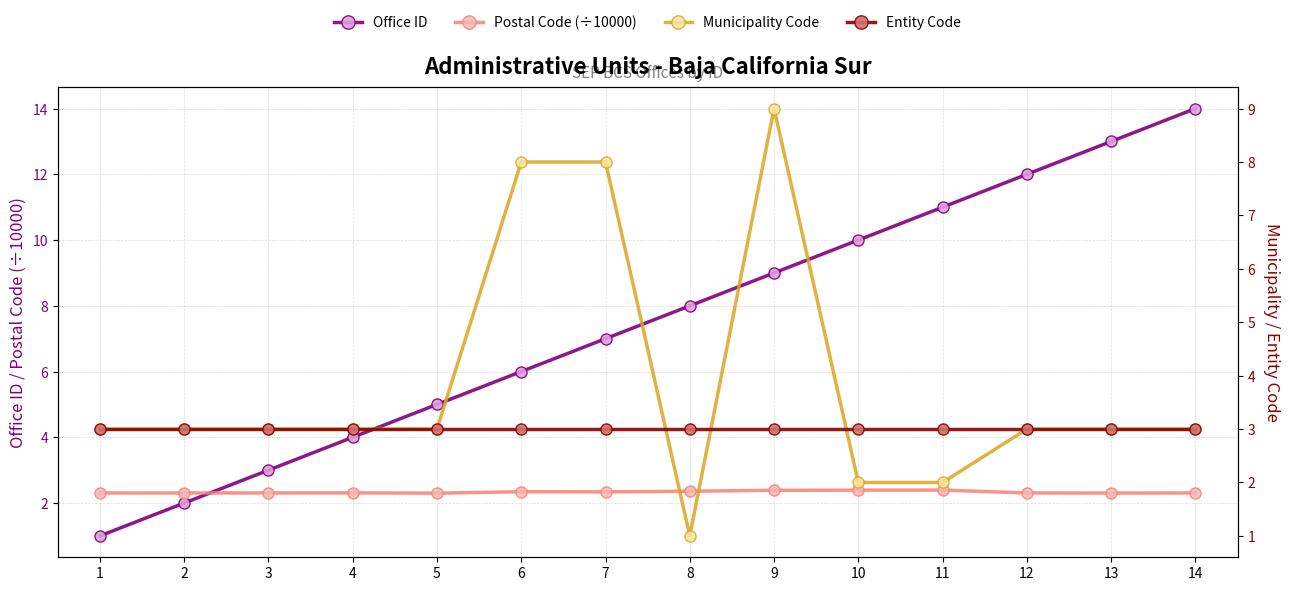

What is the minimum value shown in the chart?

1.0